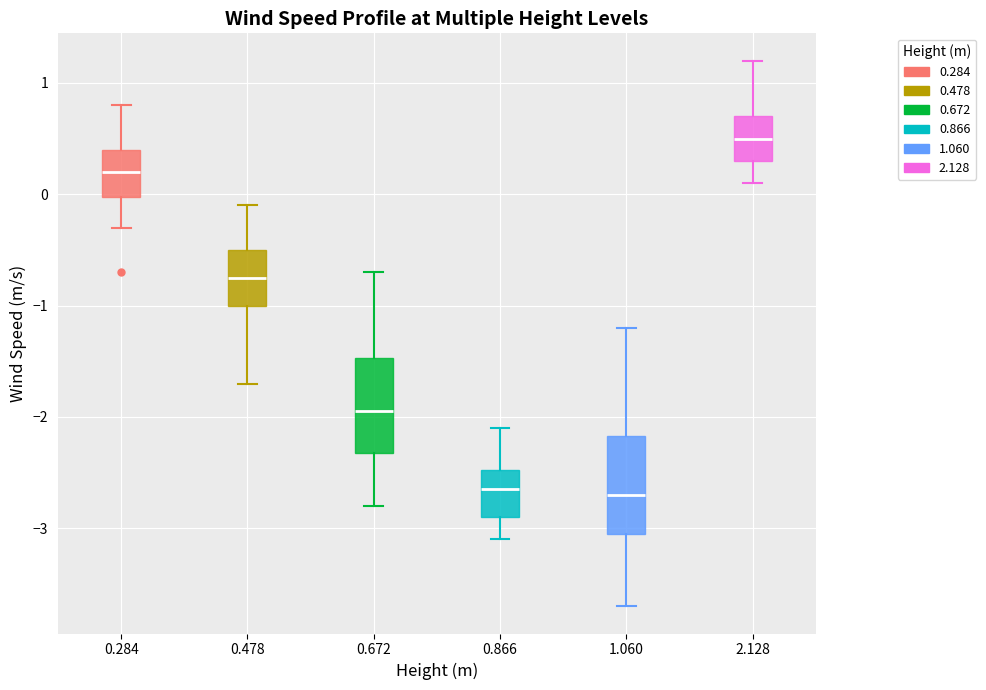

Reading left to right, read every box against the y-axis: the position of its median line, the range the box covers, and the ends of its whiskers. The values are not printed on the chart, so give them approximately, as read against the axis.

0.284: median 0.2, box 0.0 to 0.4, whiskers -0.3 to 0.8
0.478: median -0.7, box -1.0 to -0.5, whiskers -1.7 to -0.1
0.672: median -1.9, box -2.3 to -1.5, whiskers -2.8 to -0.7
0.866: median -2.6, box -2.9 to -2.5, whiskers -3.1 to -2.1
1.060: median -2.7, box -3.0 to -2.2, whiskers -3.7 to -1.2
2.128: median 0.5, box 0.3 to 0.7, whiskers 0.1 to 1.2